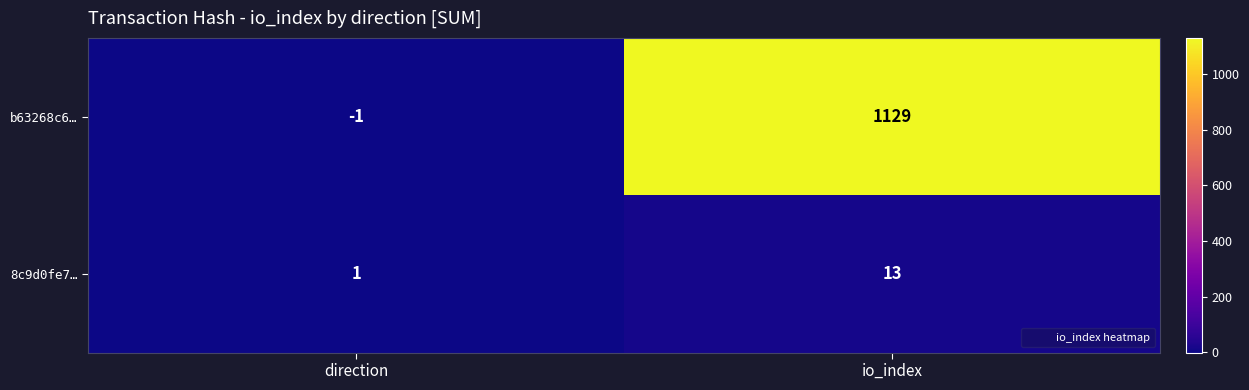

What is the sum of the 8c9d0fe7… values at io_index and direction?

14